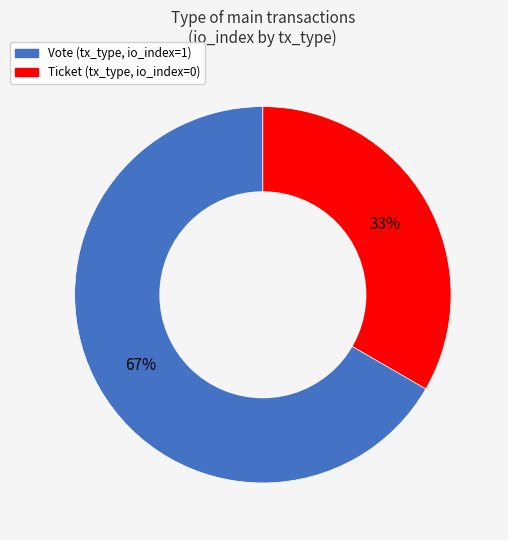

Is there any slice that represents more than half of the pie?

Yes